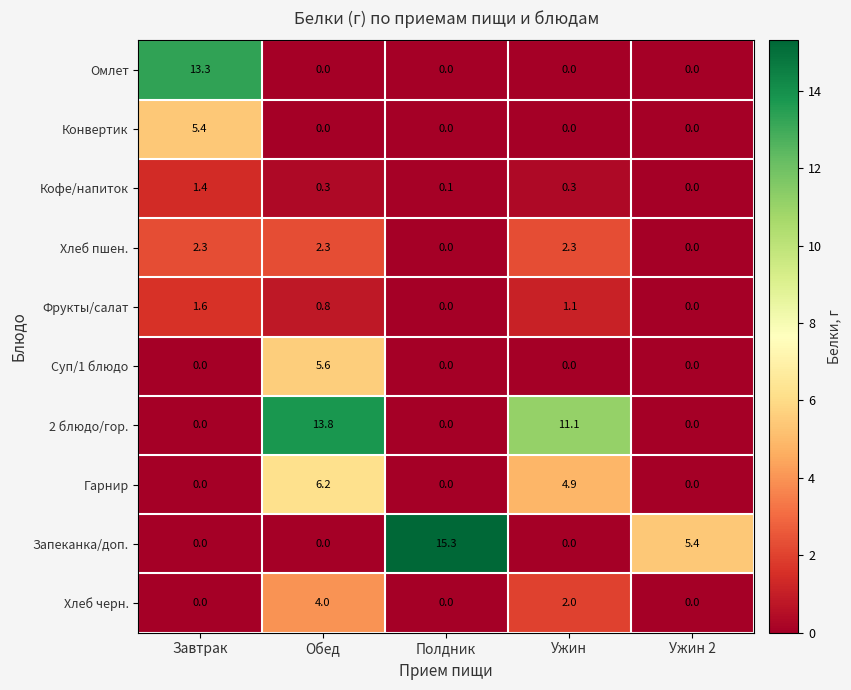

What is the average value of the Суп/1 блюдо series?

1.1